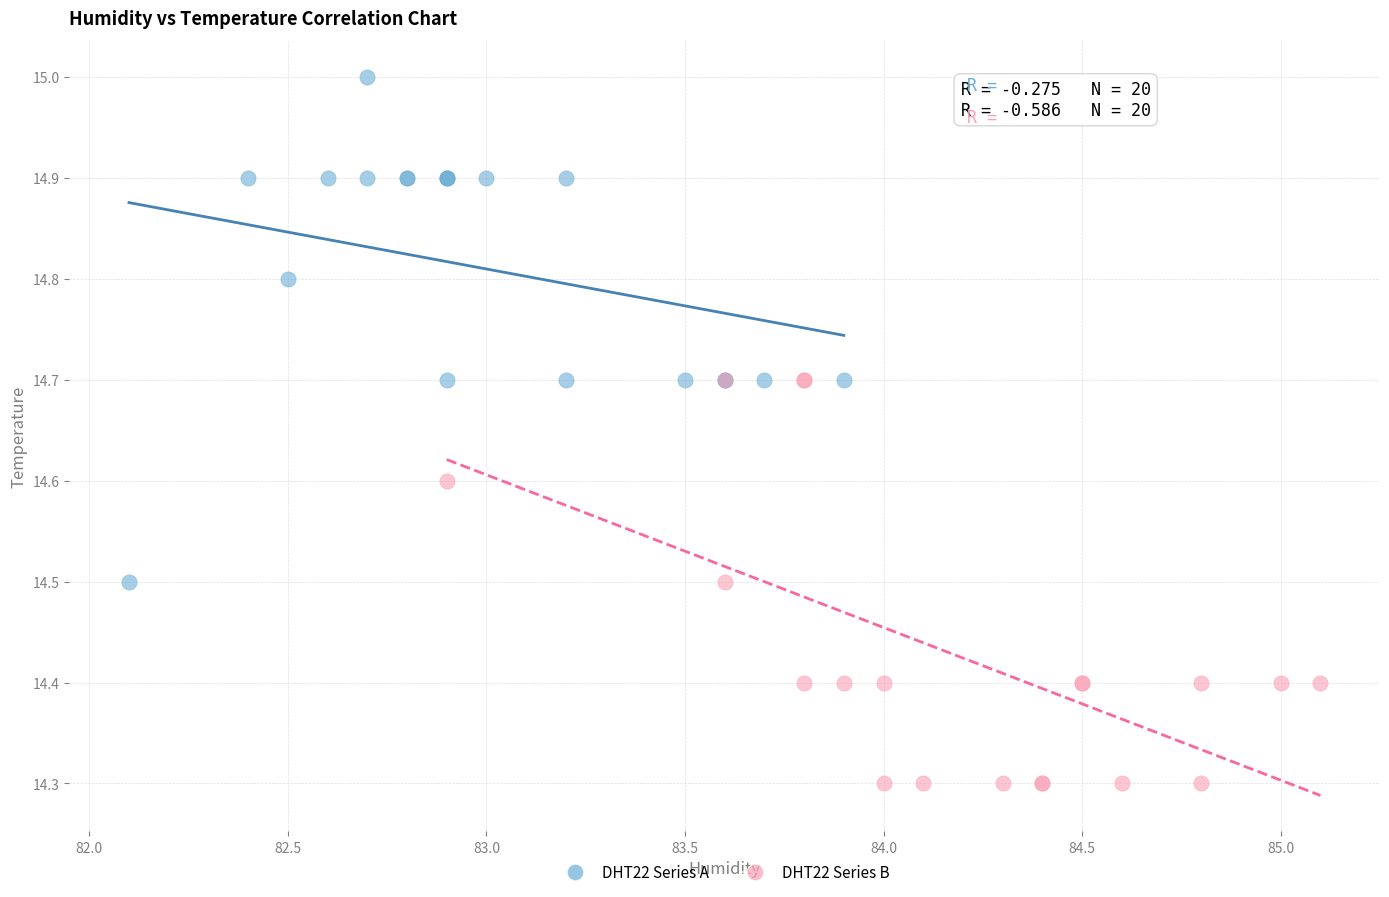

Which series reaches the maximum Y coordinate?

DHT22 Series A